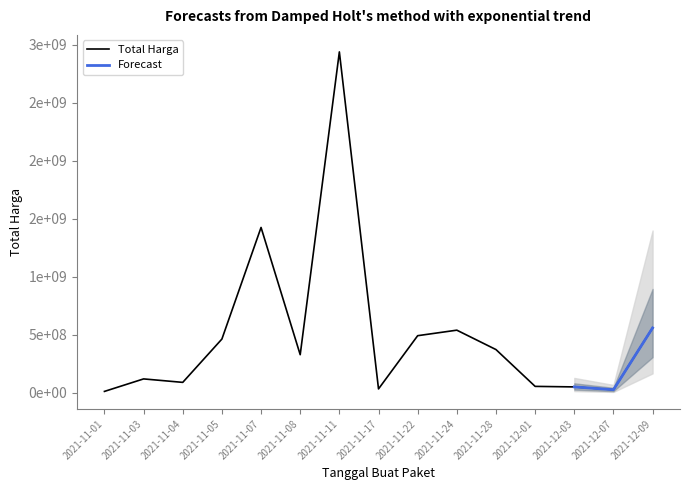

At which category does the data reach its first local peak?

2021-11-03